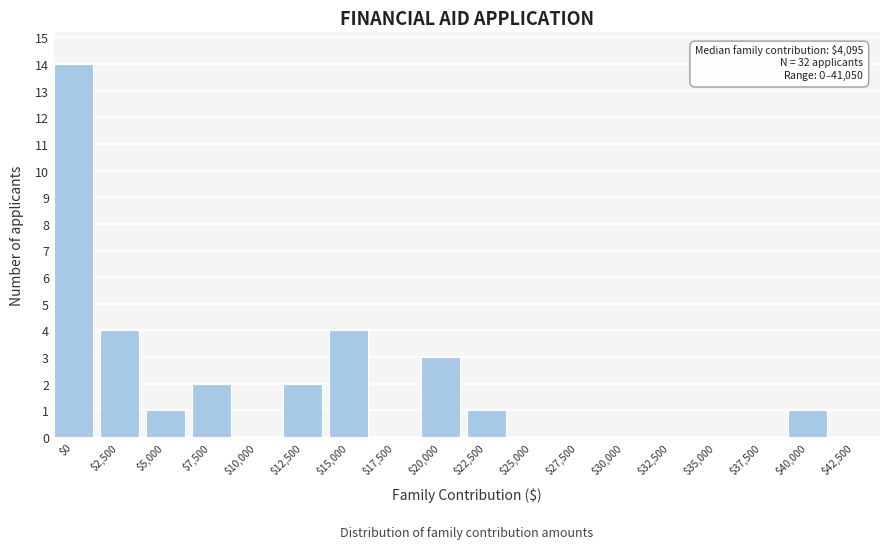

Is it true that the value at $27,500 is -7?

False